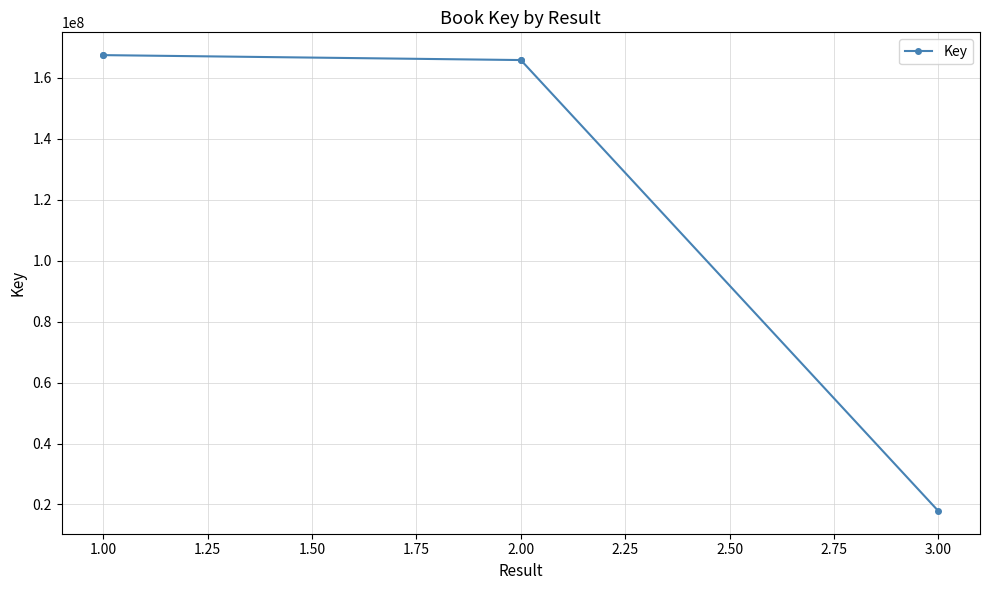

What is the change in value from 1.00 to 3.00?

-149609126